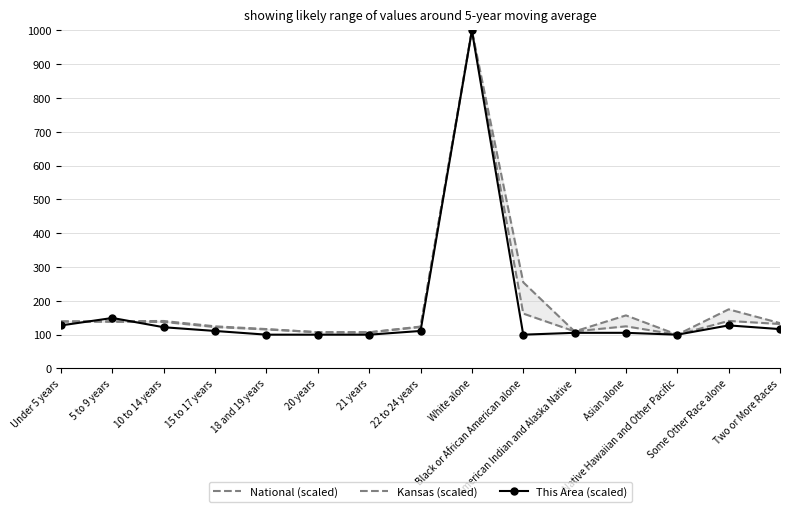

How many interior local valleys does the Kansas (scaled) series have?

3